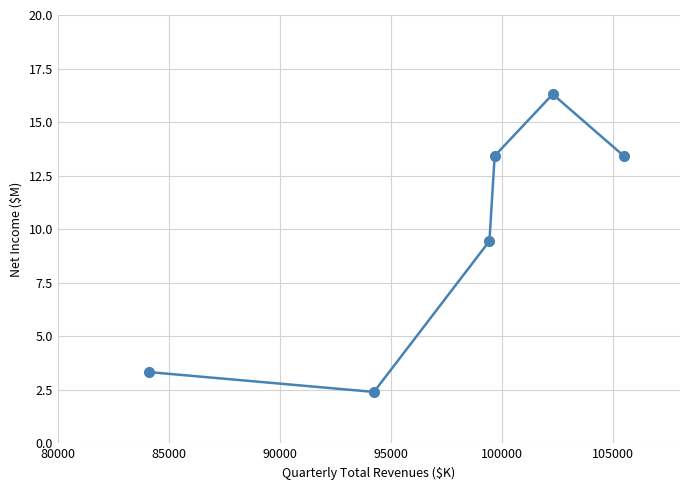

What is the difference between the second highest and second lowest values?

10.1